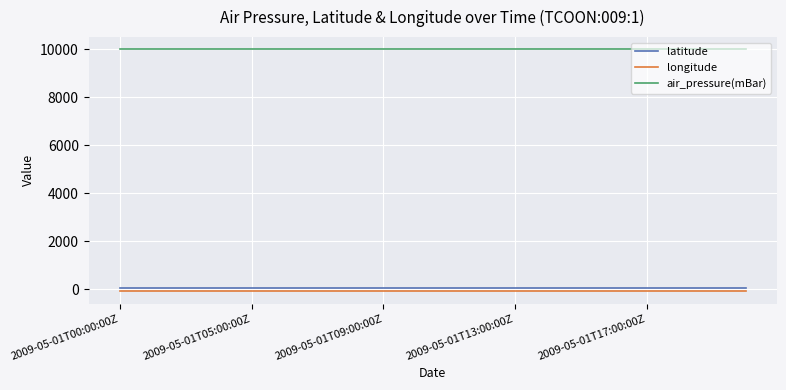

Rank the series by their maximum value, from highest to lowest.

air_pressure(mBar), latitude, longitude